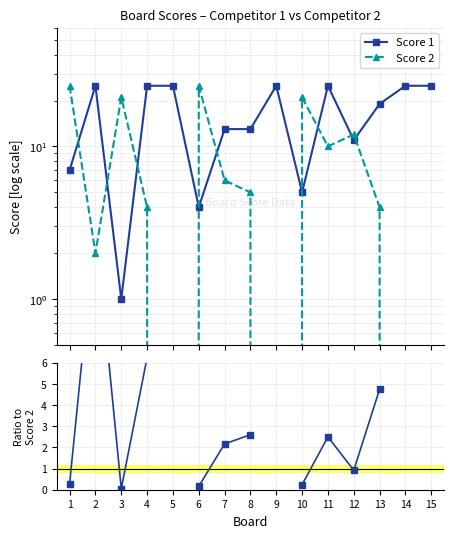

Where does the Score 2 series first go above 5?

1